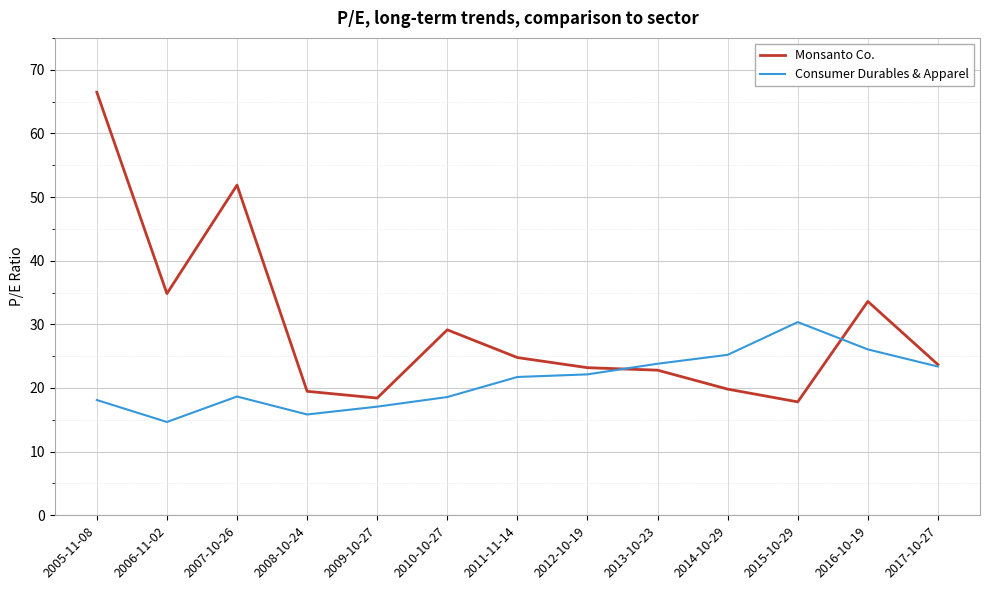

What is the minimum value shown in the chart?

14.7